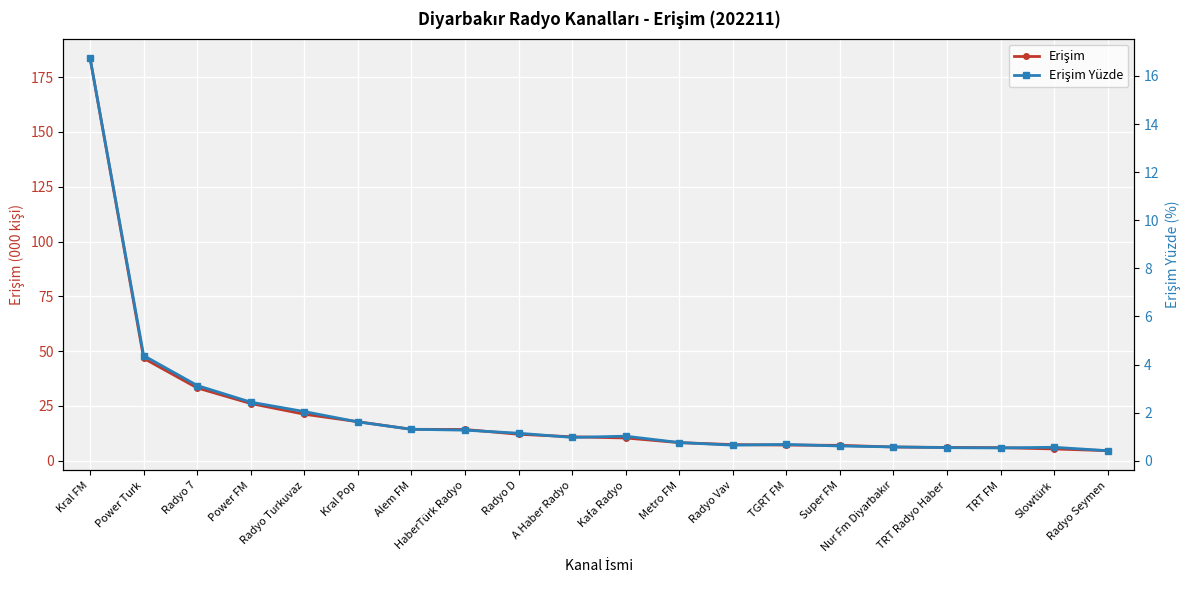

List the labels in order of Erişim value, largest first.

Kral FM, Power Turk, Radyo 7, Power FM, Radyo Turkuvaz, Kral Pop, Alem FM, HaberTürk Radyo, Radyo D, A Haber Radyo, Kafa Radyo, Metro FM, Radyo Vav, TGRT FM, Super FM, Nur Fm Diyarbakır, TRT Radyo Haber, TRT FM, Slowtürk, Radyo Seymen